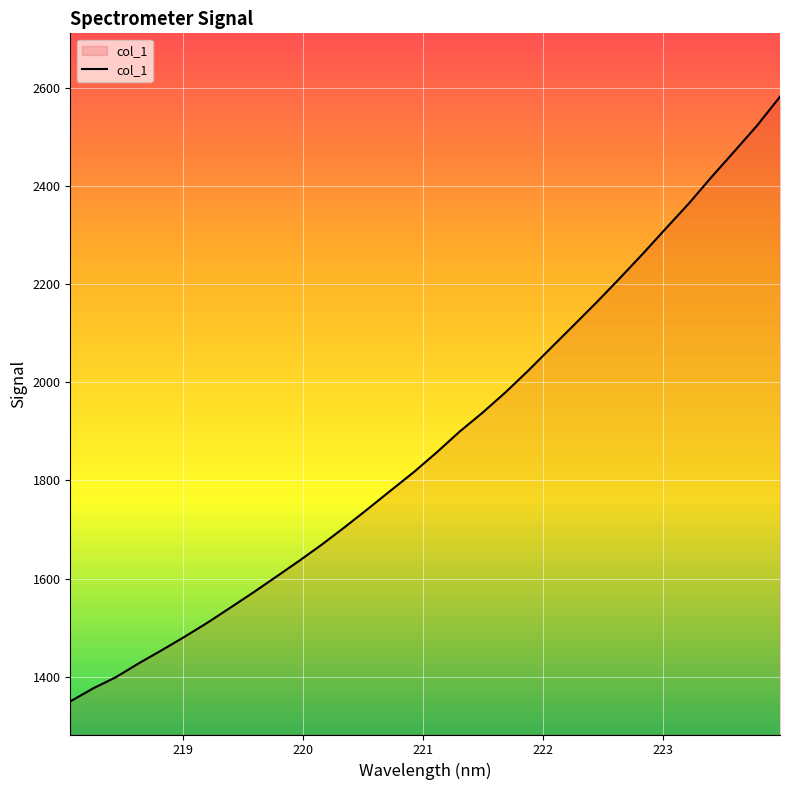

What is the difference between the maximum and minimum values?

1232.3